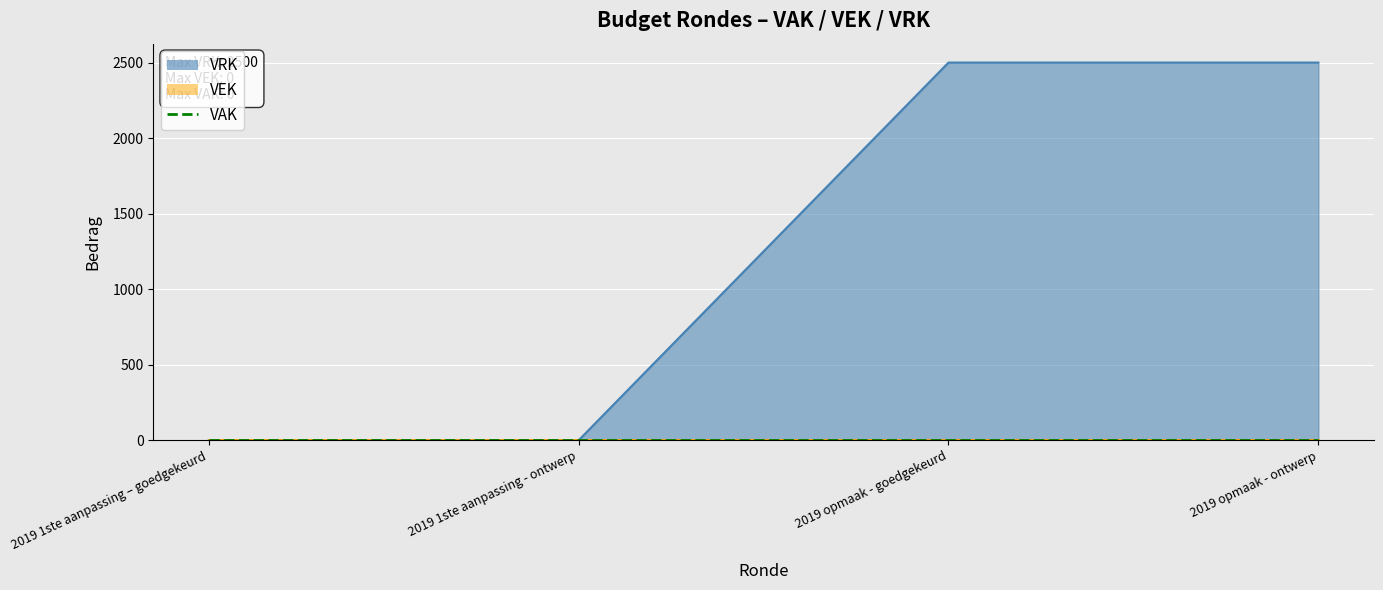

How many lines are shown in the chart?

3